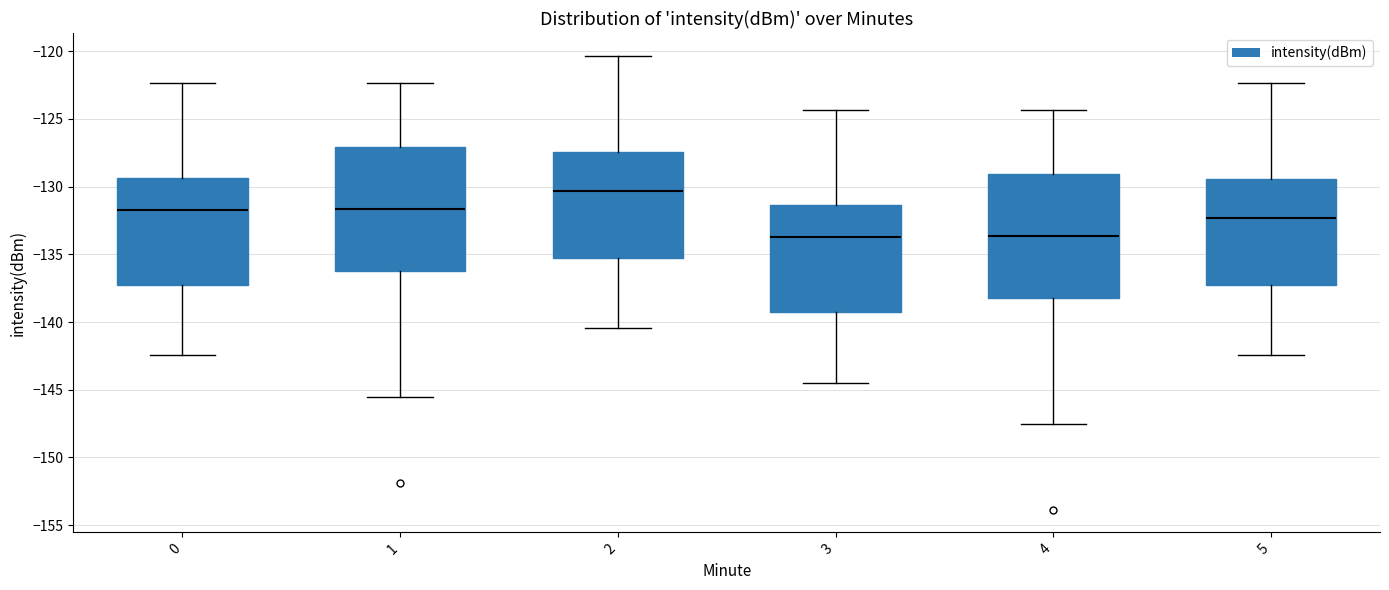

Where is the lower edge of the box at x = 2 on the y-axis? The values are not printed on the chart, so give them approximately, as read against the axis.

-135.5